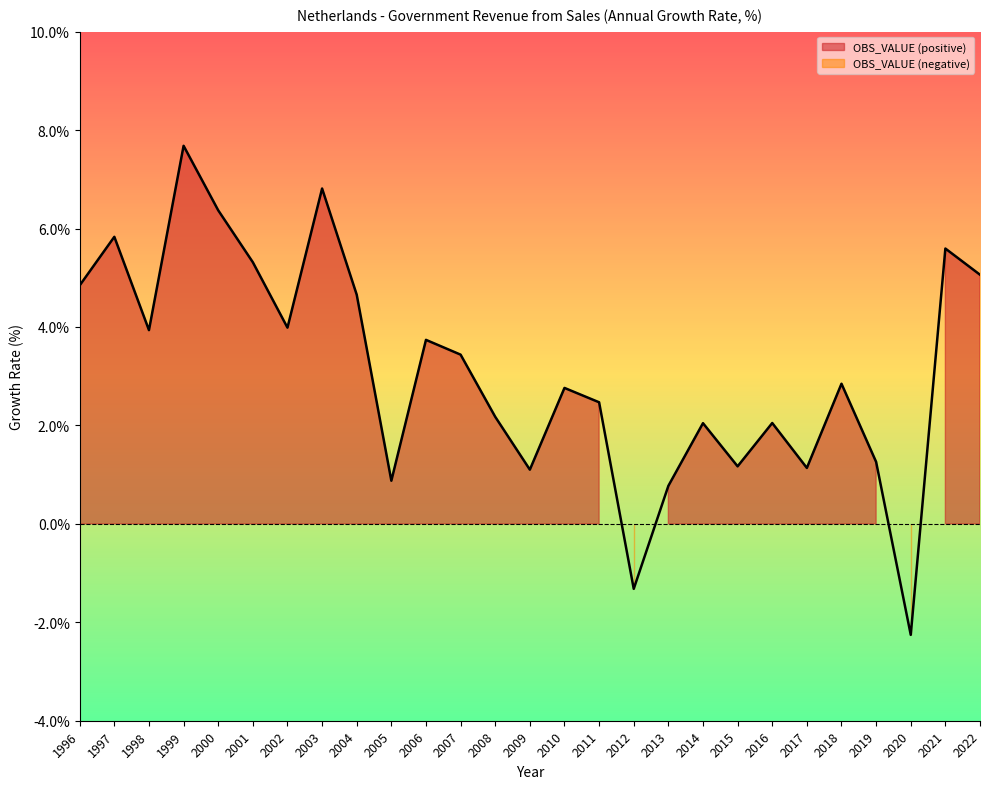

List the labels in order of value, smallest first.

2020, 2012, 2013, 2005, 2009, 2017, 2015, 2019, 2014, 2016, 2008, 2011, 2010, 2018, 2007, 2006, 1998, 2002, 2004, 1996, 2022, 2001, 2021, 1997, 2000, 2003, 1999